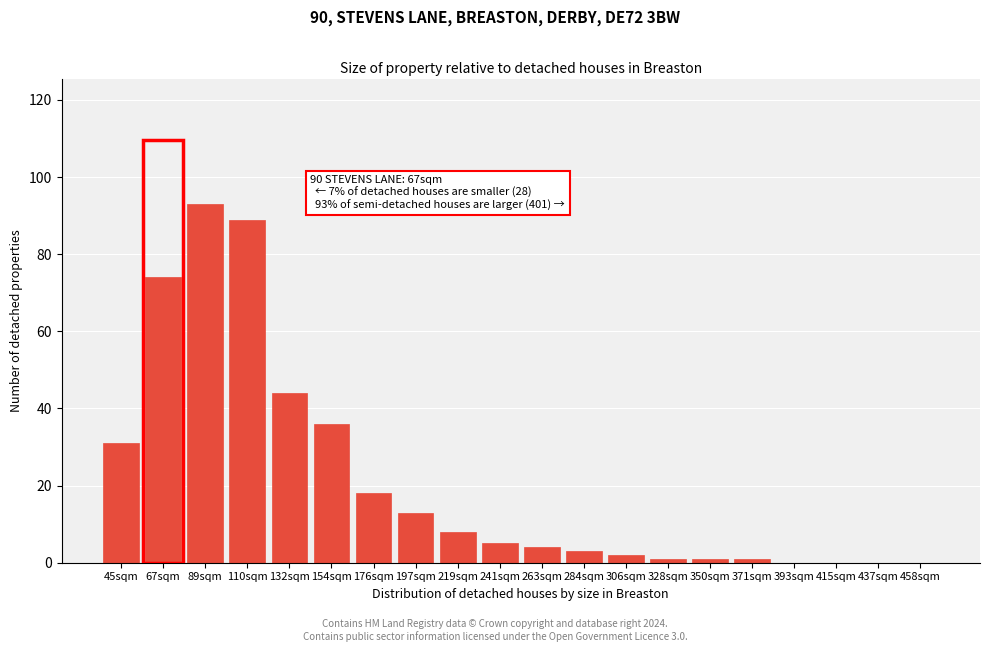

Reading left to right, extract all data points from this chart.

45sqm=31	67sqm=74	89sqm=93	110sqm=89	132sqm=44	154sqm=36	176sqm=18	197sqm=13	219sqm=8	241sqm=5	263sqm=4	284sqm=3	306sqm=2	328sqm=1	350sqm=1	371sqm=1	393sqm=0	415sqm=0	437sqm=0	458sqm=0